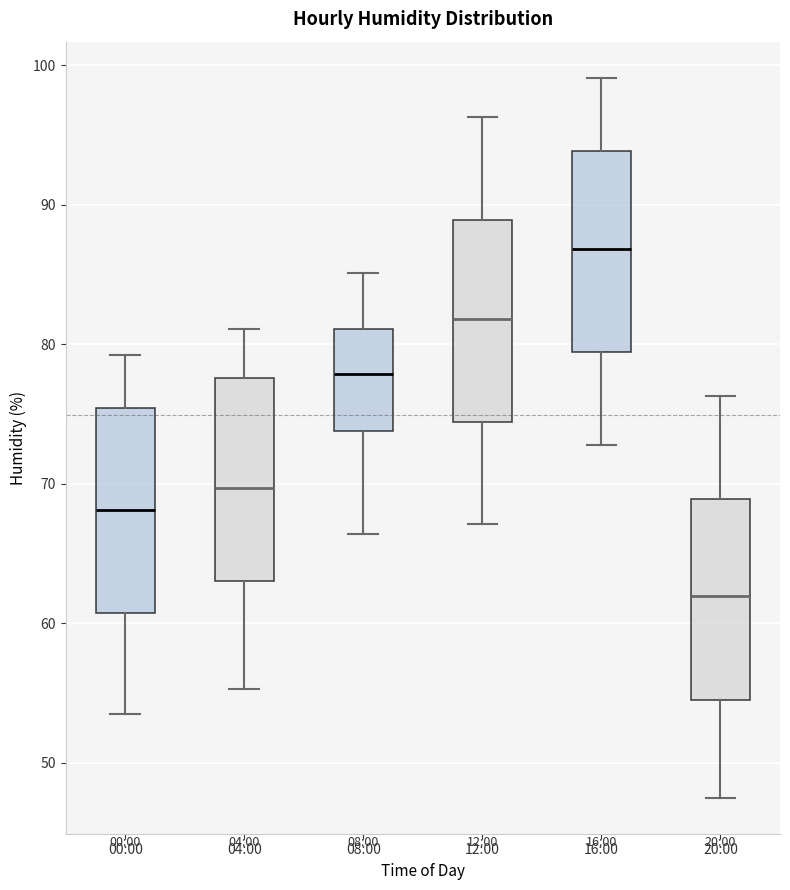

Reading left to right, read every box against the y-axis: the position of its median line, the range the box covers, and the ends of its whiskers. The values are not printed on the chart, so give them approximately, as read against the axis.

00:00: median 68, box 61 to 75, whiskers 54 to 79
04:00: median 70, box 63 to 78, whiskers 55 to 81
08:00: median 78, box 74 to 81, whiskers 66 to 85
12:00: median 82, box 74 to 89, whiskers 67 to 96
16:00: median 87, box 79 to 94, whiskers 73 to 99
20:00: median 62, box 54 to 69, whiskers 48 to 76